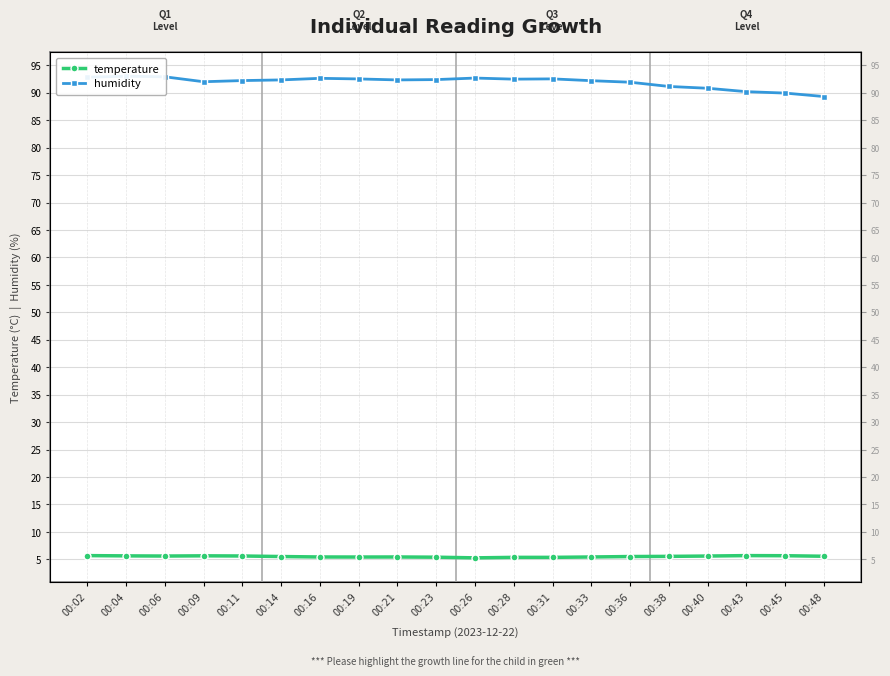

Reading left to right, transcribe all the data shown in this chart.

temperature: 5.7	5.6	5.6	5.7	5.6	5.5	5.4	5.4	5.4	5.4	5.3	5.4	5.4	5.4	5.5	5.5	5.6	5.7	5.7	5.6
humidity: 92.8	93.0	92.9	92.0	92.2	92.3	92.6	92.5	92.3	92.4	92.7	92.5	92.5	92.2	91.9	91.2	90.8	90.2	89.9	89.3